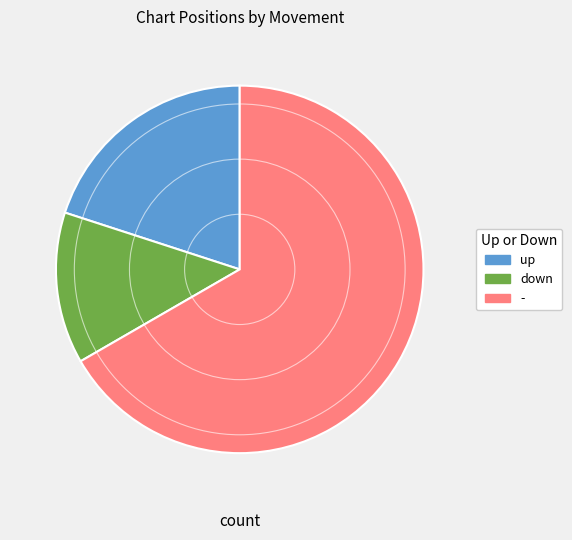

Approximately how many times larger is the value at - compared to up?

3.3